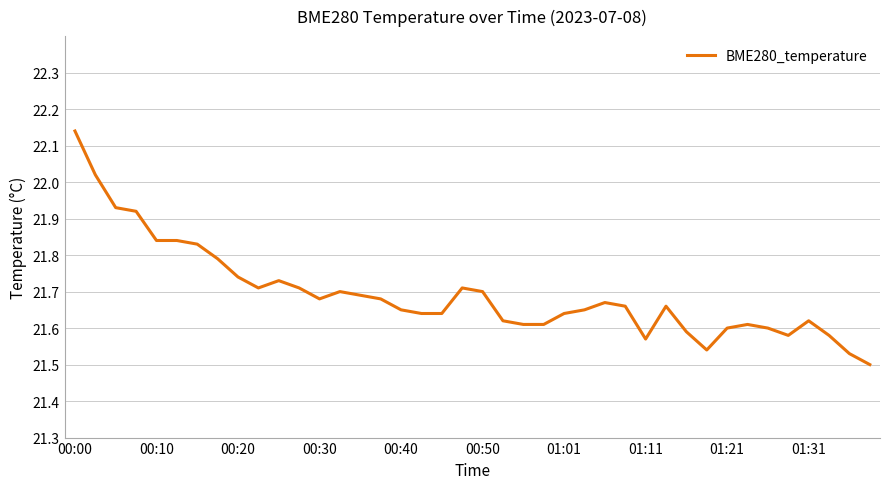

What is the difference between the maximum and minimum values?

0.6